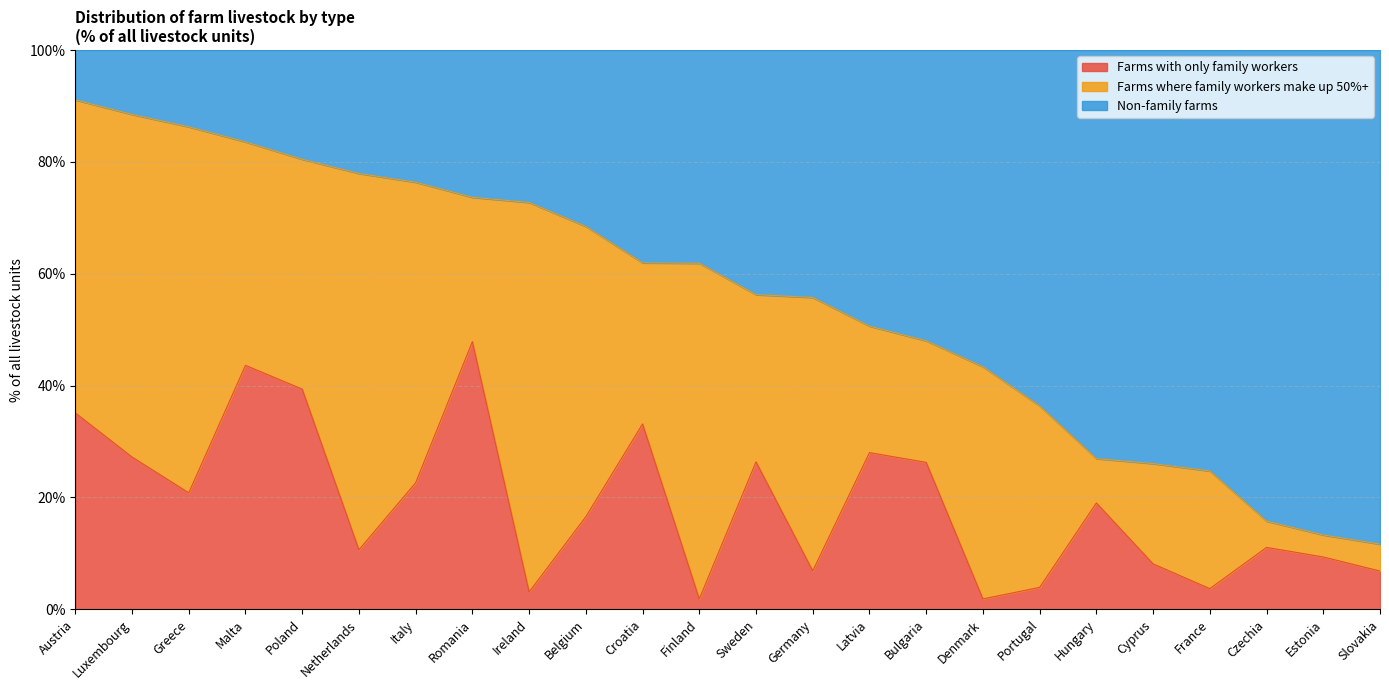

At which label does Farms with only family workers reach its peak?

Romania